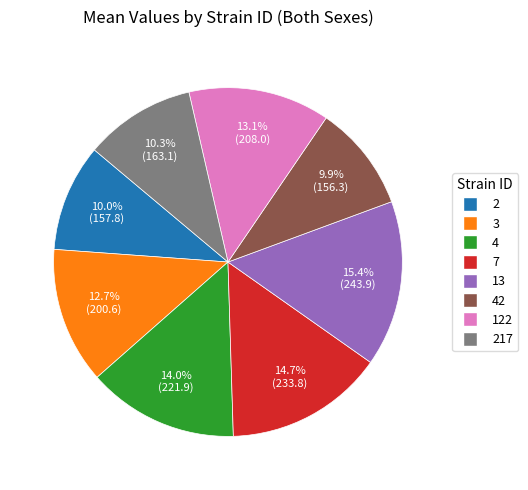

Is there a majority slice in this chart?

No